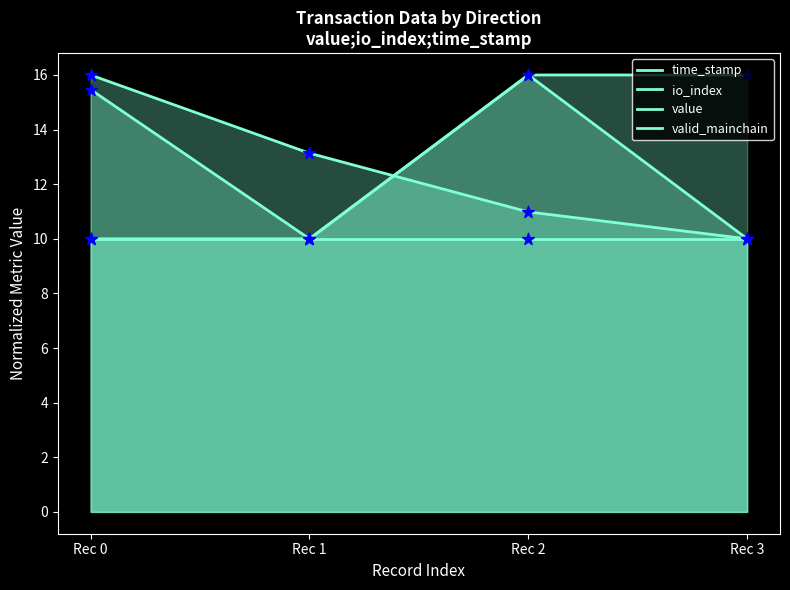

Which series has the largest total across all categories?

value